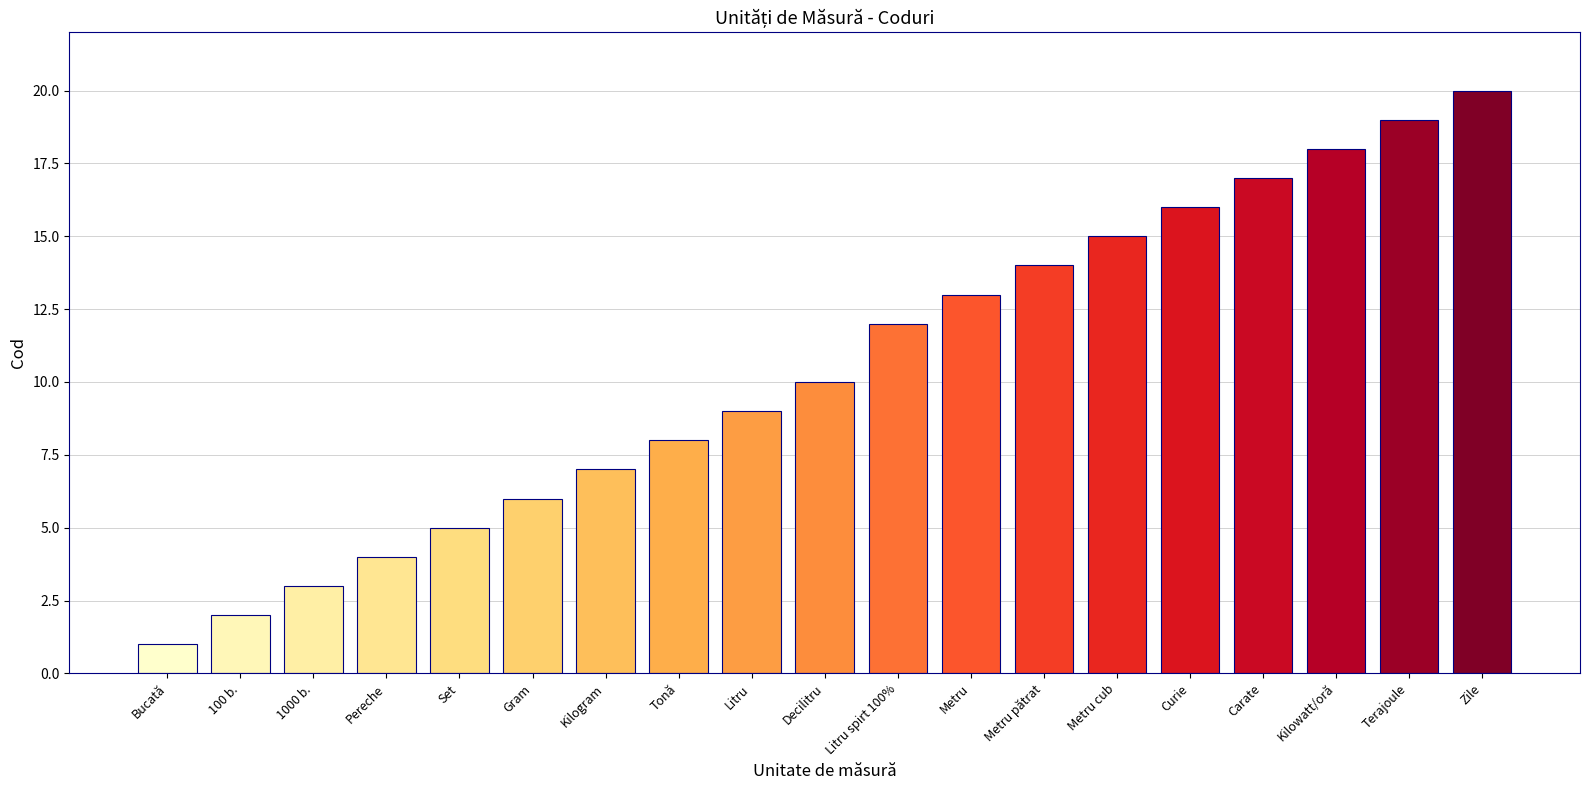

The value at Kilowatt/oră is 29. True or false?

False